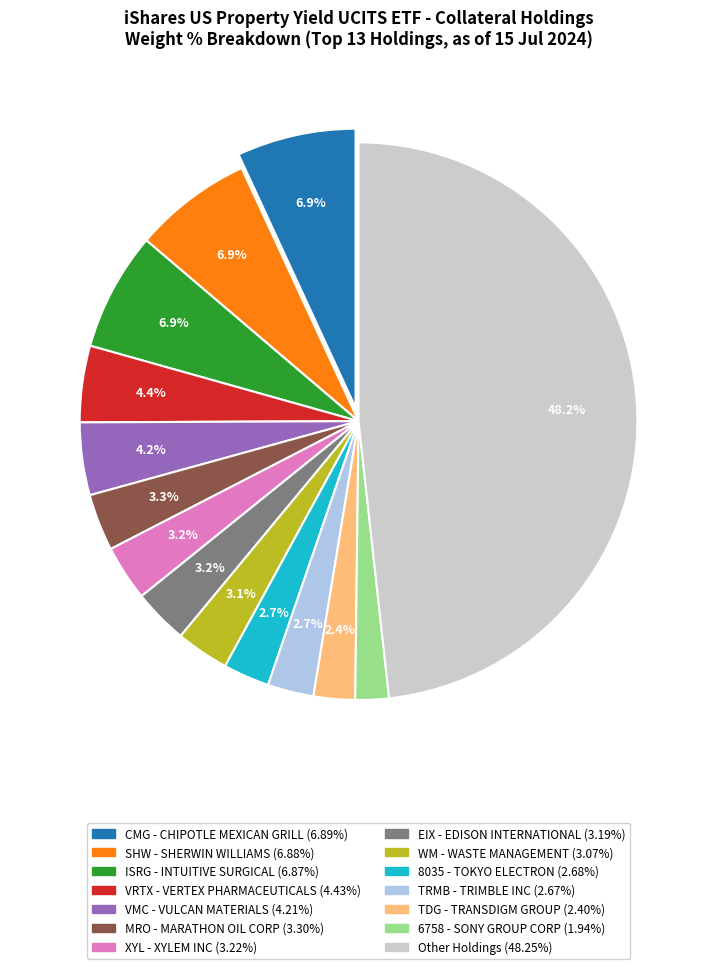

Does any single category account for the majority?

No